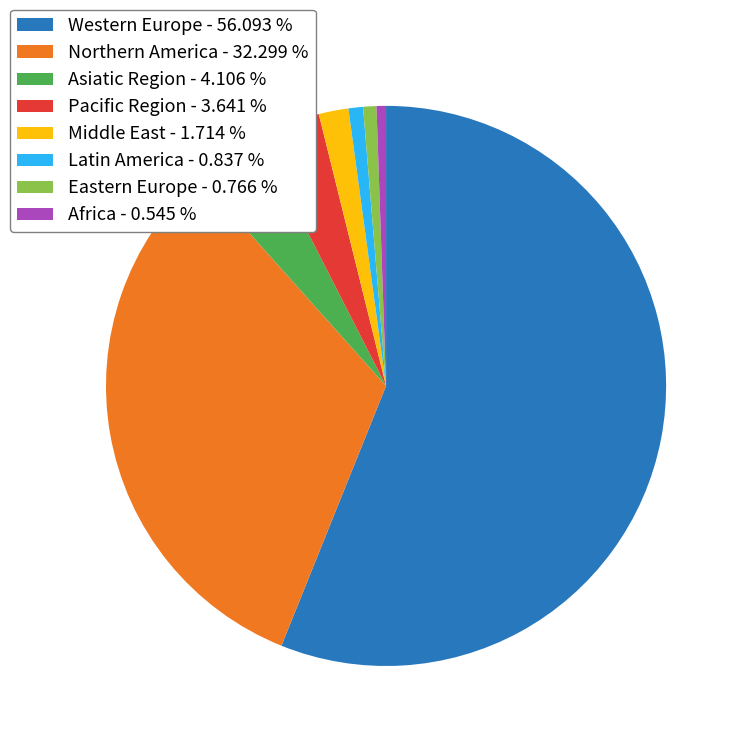

What is the largest slice in the pie chart?

Western Europe